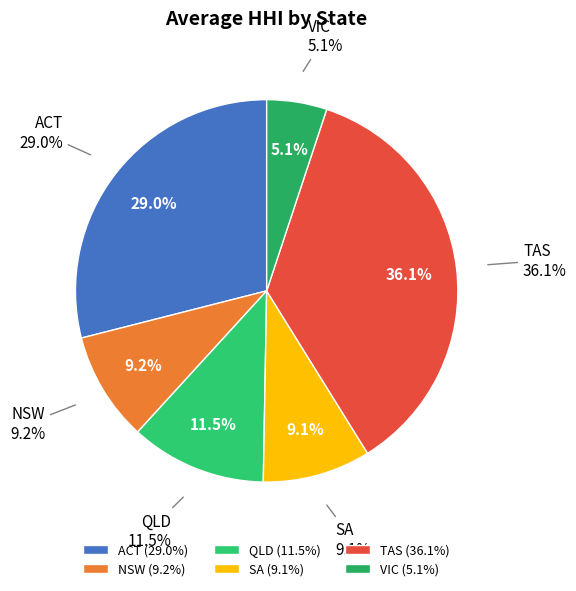

Does SA account for over 50% of the chart?

No